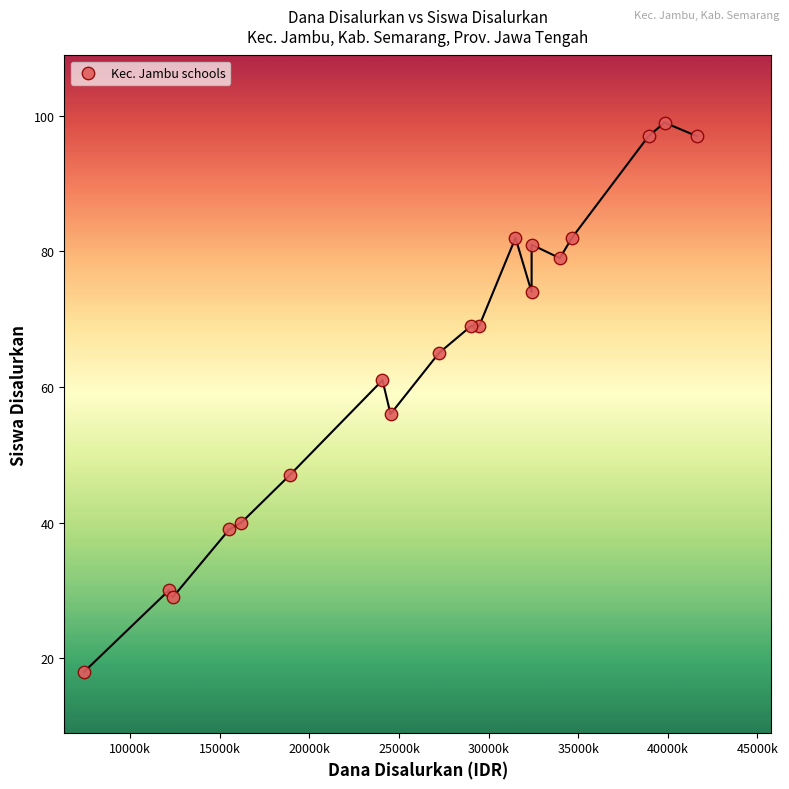

What Y value in the scatter plot is closest to 58?

56